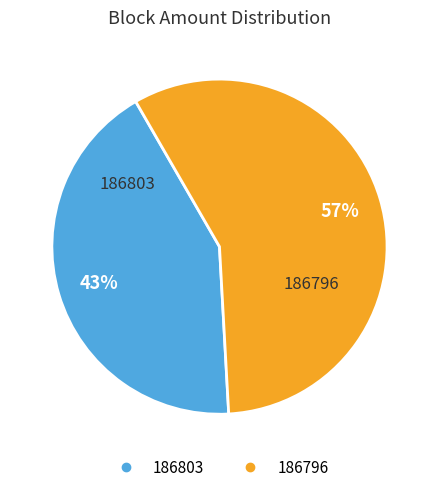

Do 186796 and 186803 together represent more than half of the pie?

Yes